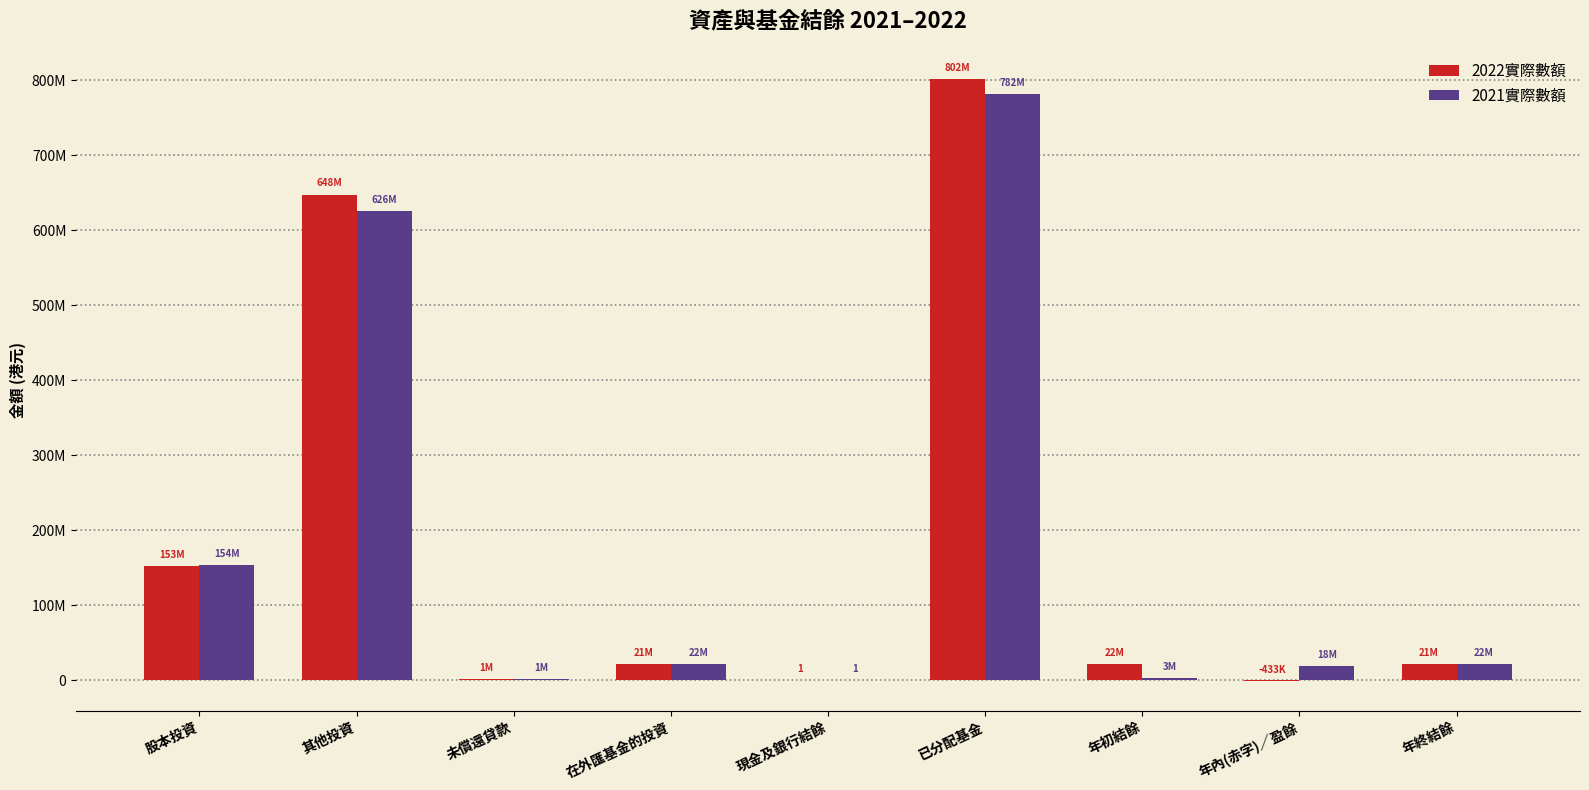

Does the chart contain stacked bars?

No